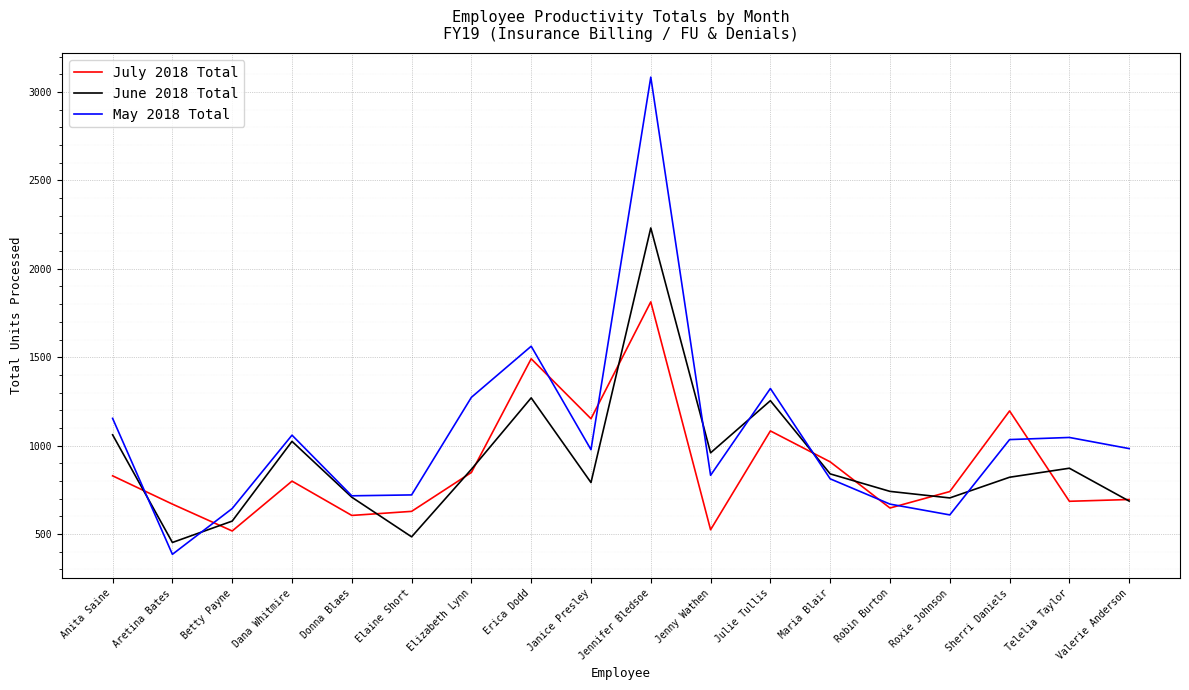

What is the sum of the June 2018 Total values at Roxie Johnson and Dana Whitmire?

1728